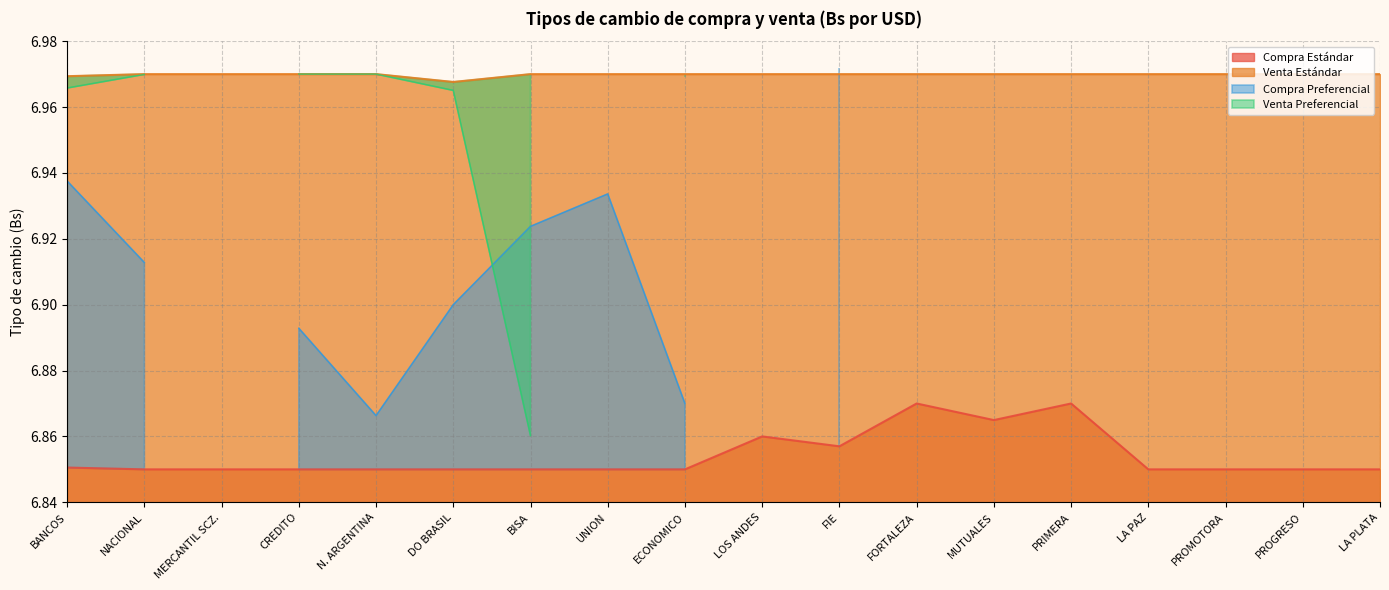

True or false: Compra Estándar and Venta Estándar cross at least once.

False